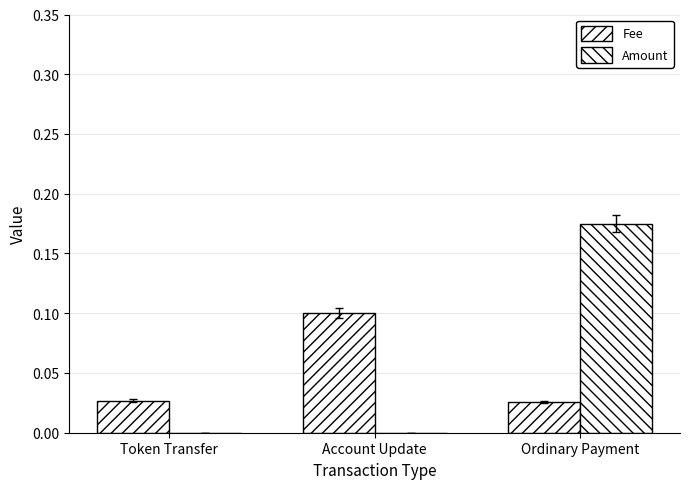

Rank the series at Token Transfer from lowest to highest value.

Amount, Fee